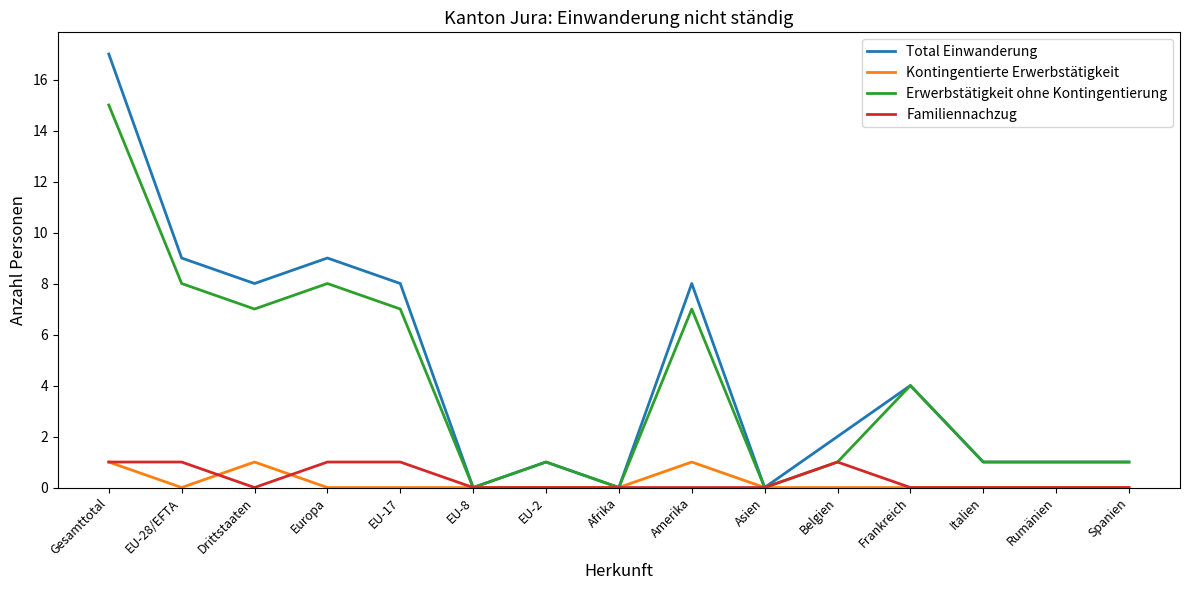

How many series are shown in this chart?

4